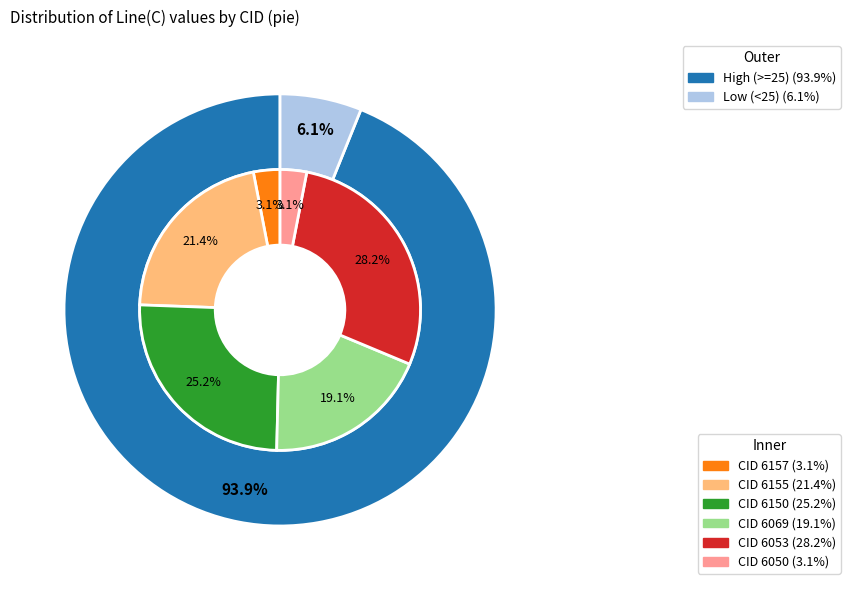

Does any single category account for the majority?

No